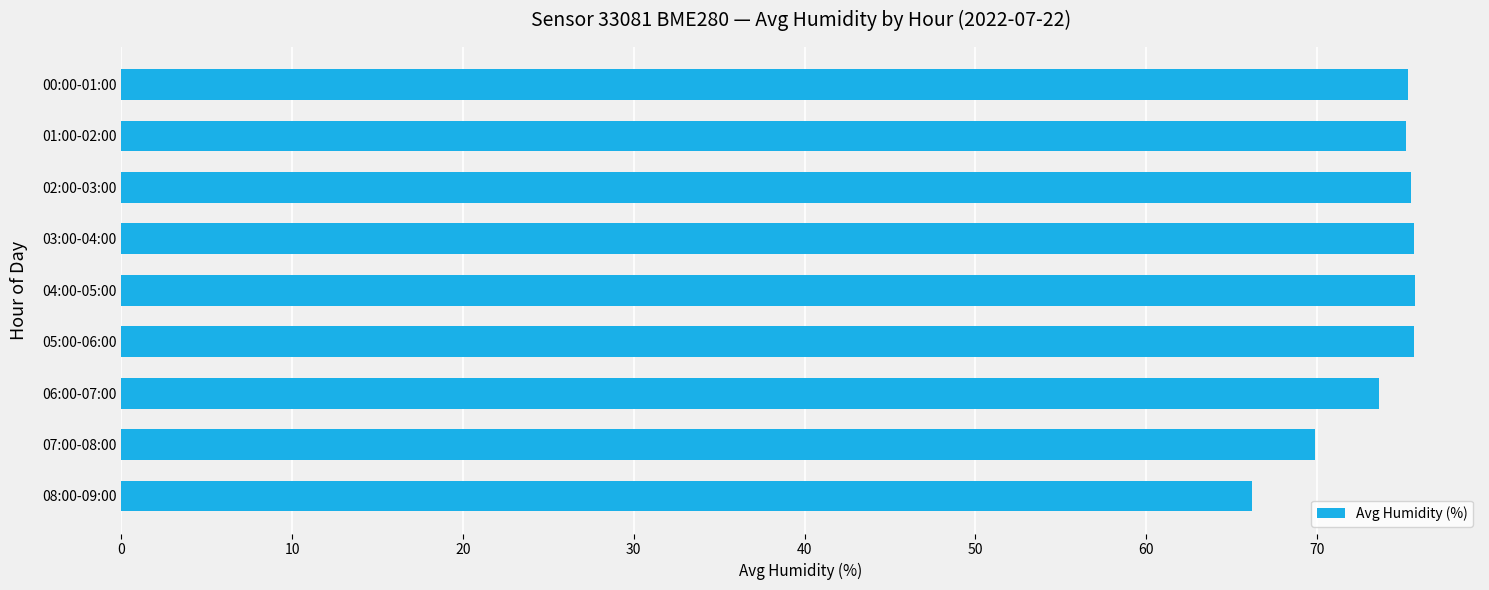

What is the difference between the second highest and minimum values?

9.5